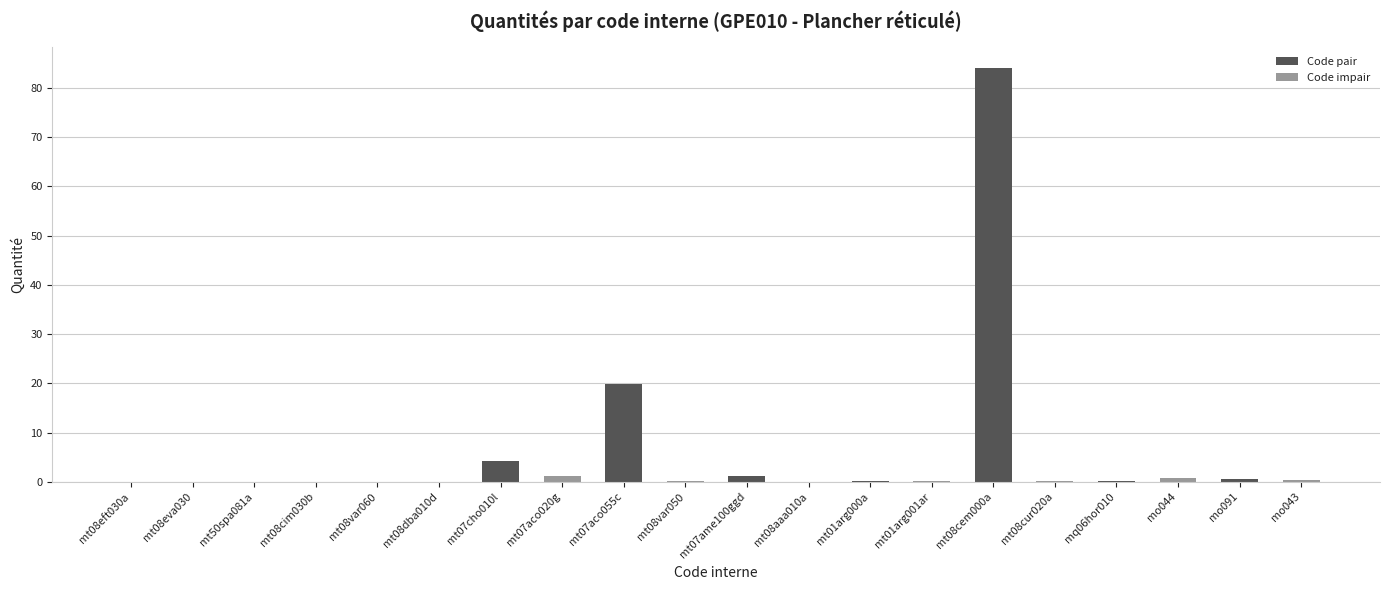

Between mt08cem000a and mt07cho010l, which is larger?

mt08cem000a